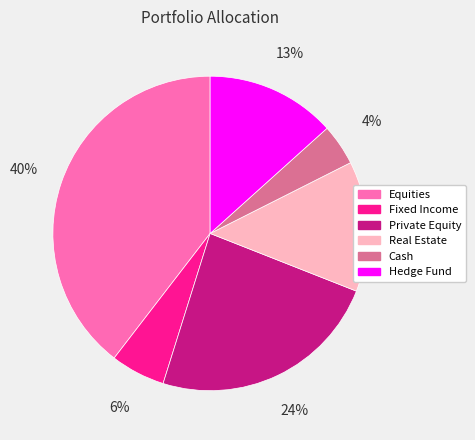

What percentage is the Hedge Fund slice, to the nearest percent?

13%